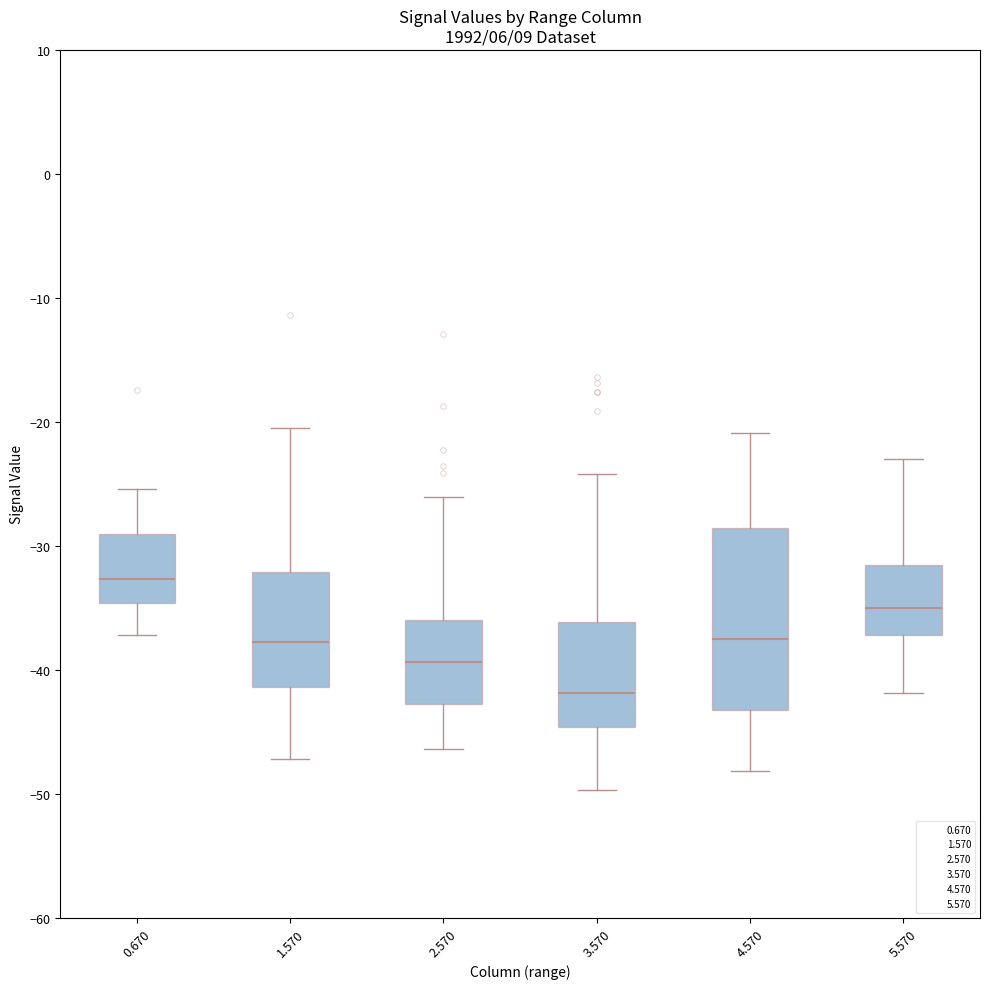

Which box is the tallest, from its lower edge to its upper edge?

4.570